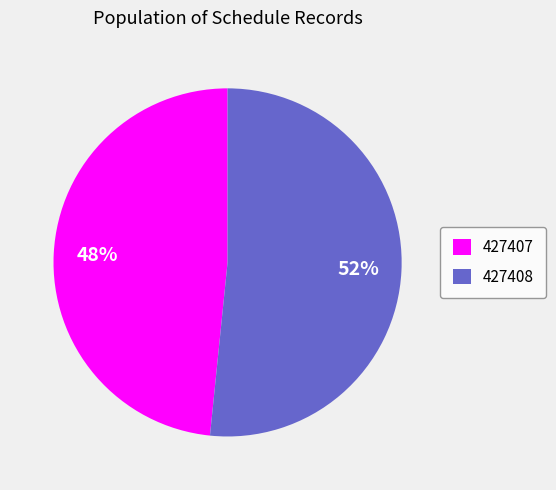

What percentage is the 427408 slice, to the nearest percent?

52%